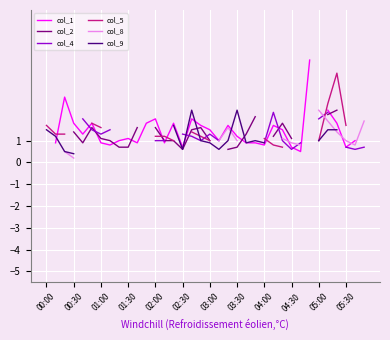

At which label does col_4 reach its minimum?

00:00